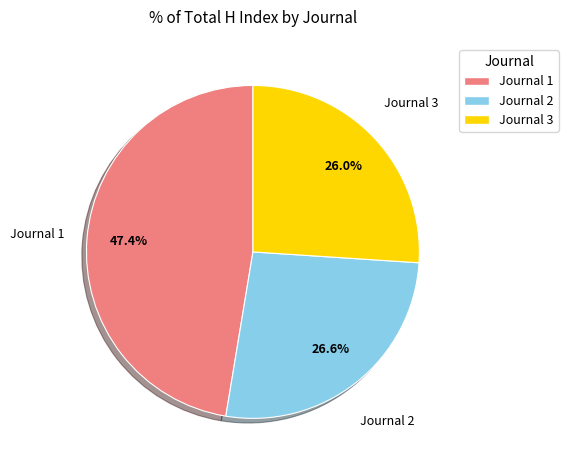

Which slice is the smallest?

Journal 3